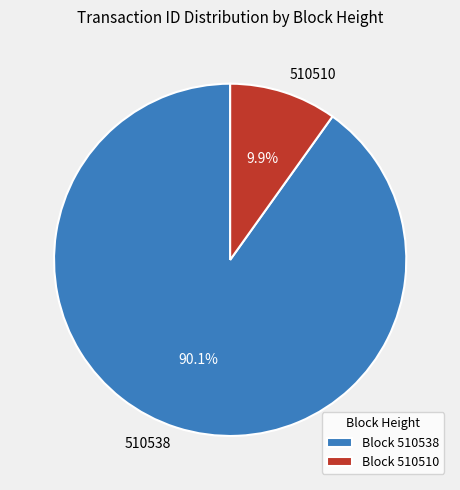

How many slices are in this pie chart?

2